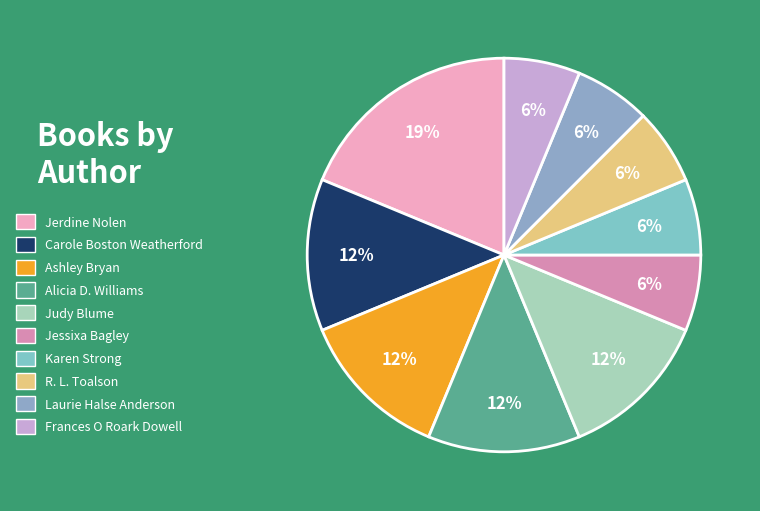

To the nearest percent, what percentage of the pie is Carole Boston Weatherford?

12%